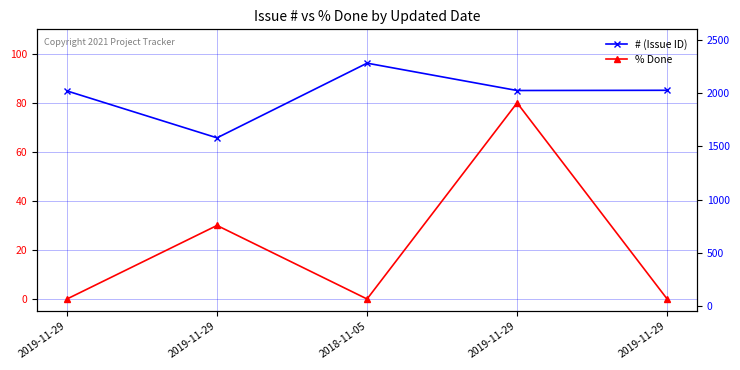

What is the difference between the maximum and minimum values in the # series?

702